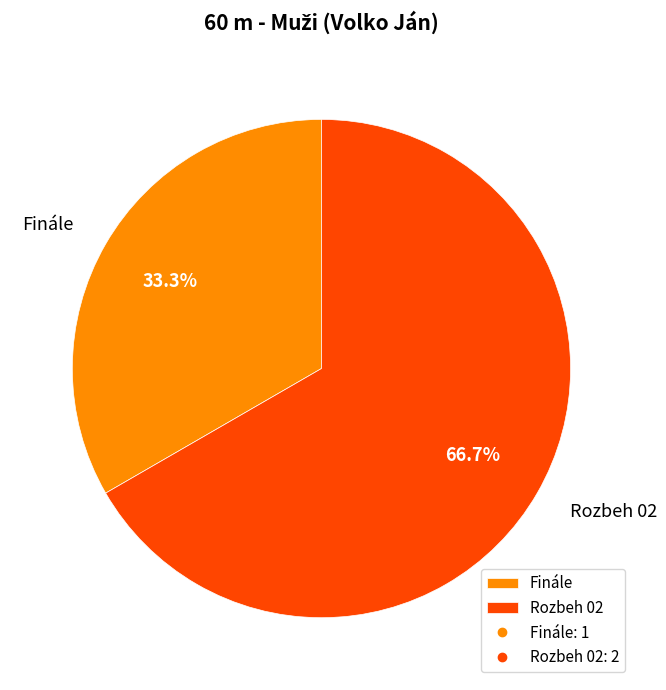

What is the largest slice in the pie chart?

Rozbeh 02